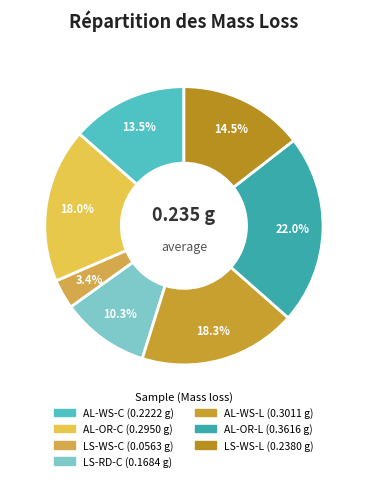

Does AL-WS-C account for over 50% of the chart?

No